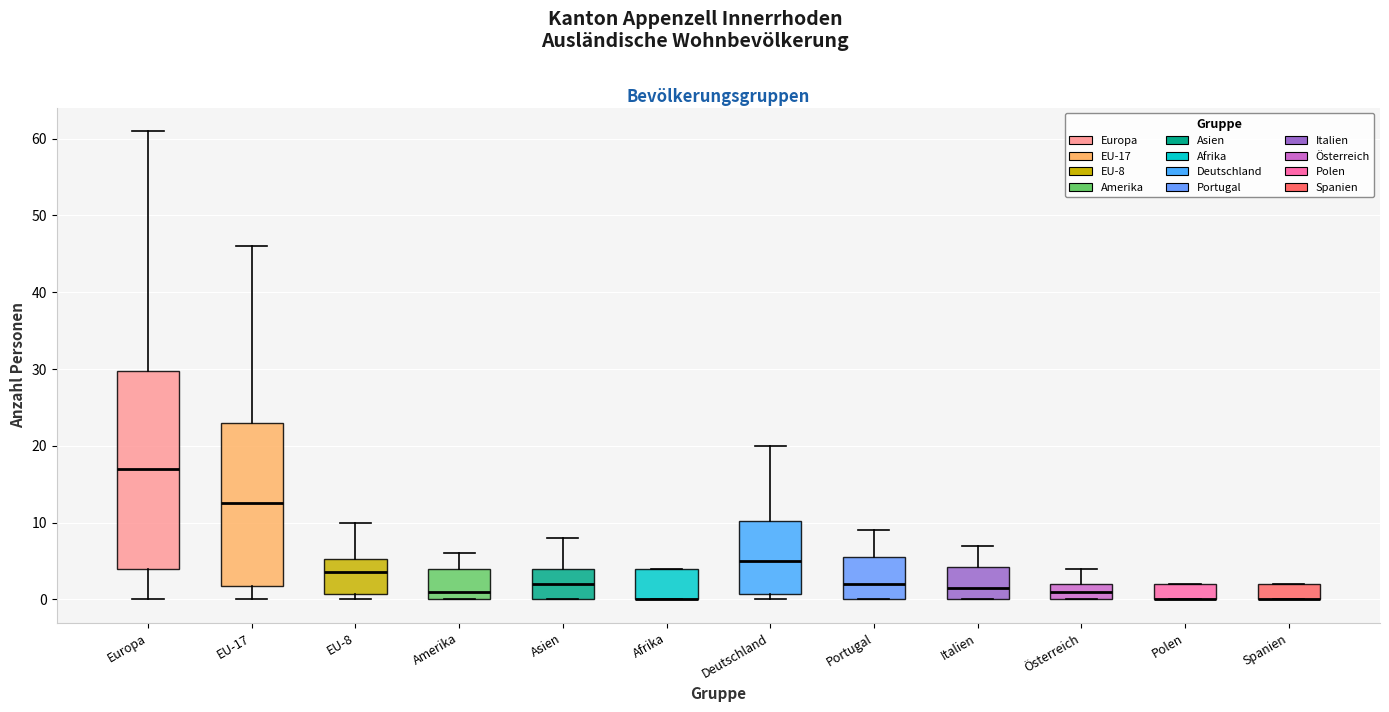

Reading left to right, transcribe this box plot: for each box, give where its median line is, the range the box spans, and where its two whiskers end, as read against the y-axis. The values are not printed on the chart, so give them approximately, as read against the axis.

Europa: median 17, box 4 to 30, whiskers 0 to 61
EU-17: median 13, box 2 to 23, whiskers 0 to 46
EU-8: median 4, box 1 to 5, whiskers 0 to 10
Amerika: median 1, box 0 to 4, whiskers 0 to 6
Asien: median 2, box 0 to 4, whiskers 0 to 8
Afrika: median 0 (drawn on the box's lower edge), box 0 to 4, whiskers 0 to 4
Deutschland: median 5, box 1 to 10, whiskers 0 to 20
Portugal: median 2, box 0 to 6, whiskers 0 to 9
Italien: median 2, box 0 to 4, whiskers 0 to 7
Österreich: median 1, box 0 to 2, whiskers 0 to 4
Polen: median 0 (drawn on the box's lower edge), box 0 to 2, whiskers 0 to 2
Spanien: median 0 (drawn on the box's lower edge), box 0 to 2, whiskers 0 to 2